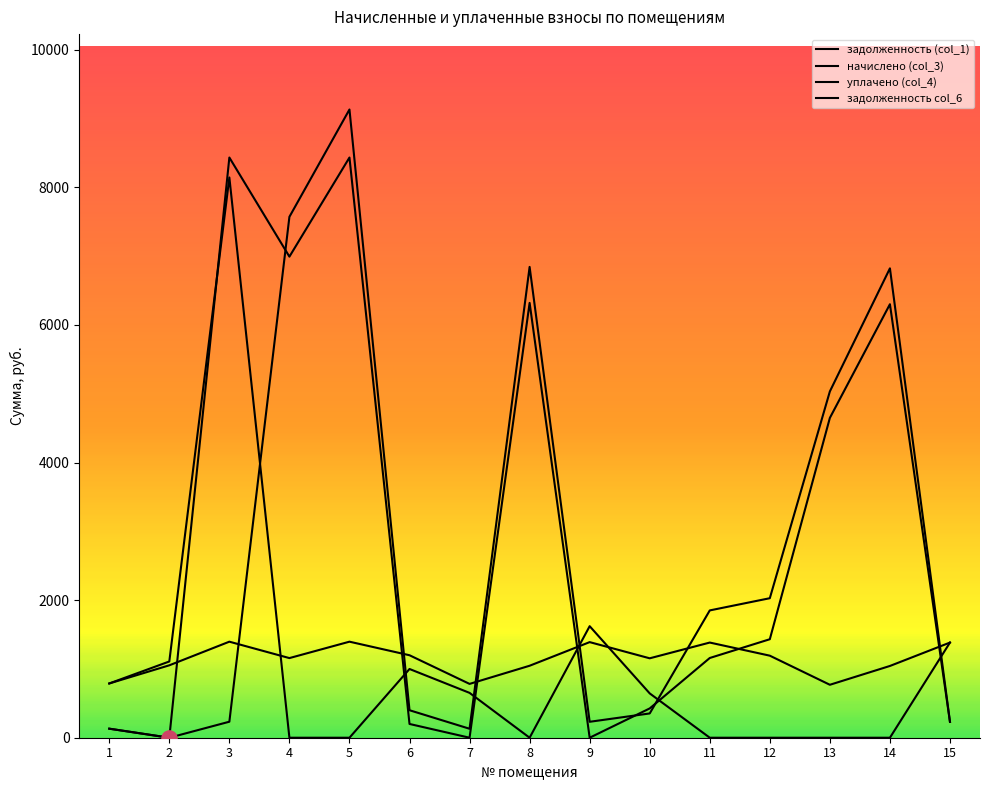

Which series contains the highest Y value?

задолженность col_6